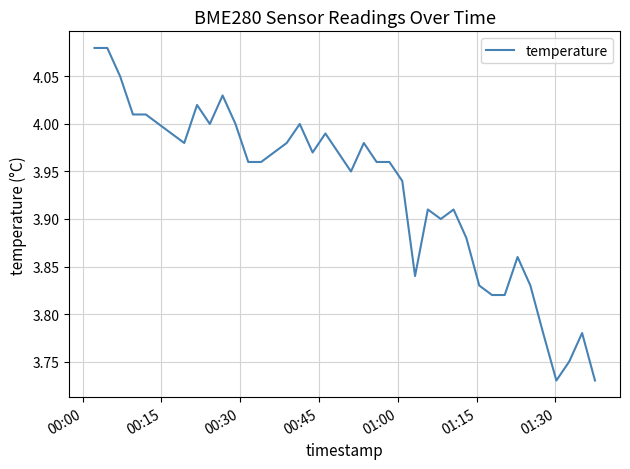

Does the chart display data point markers on the line(s)?

No